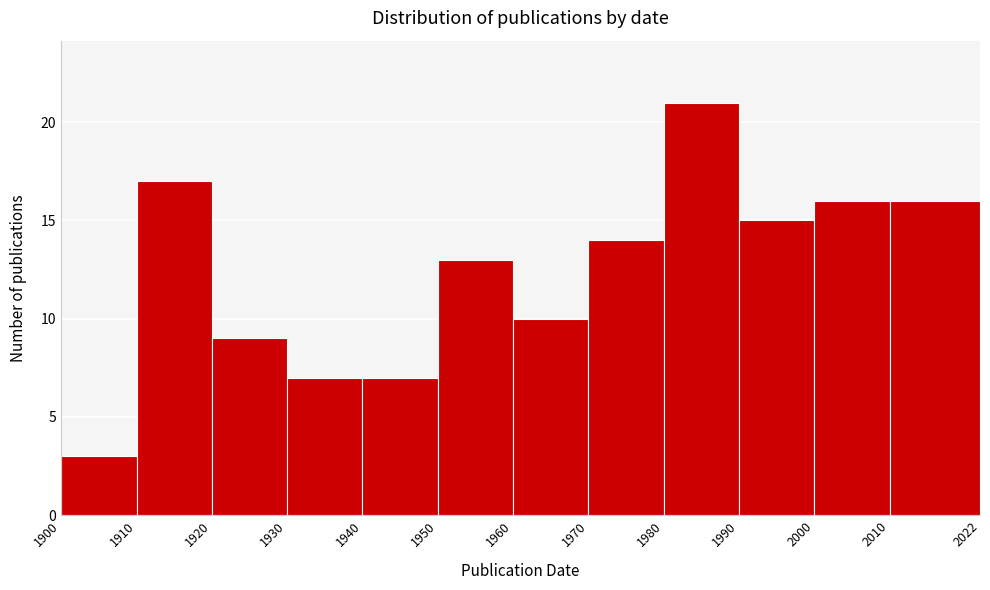

How tall is the bar that spans 1910 to 1920 on the x-axis? The values are not printed on the chart, so give them approximately, as read against the axis.

17